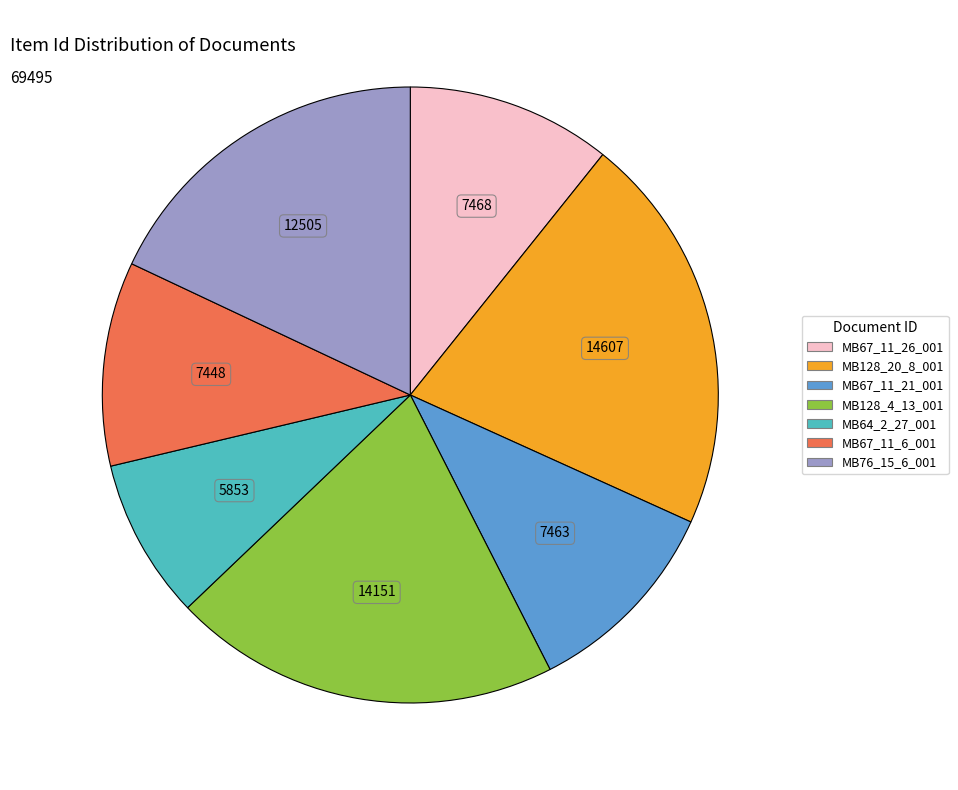

Between MB128_20_8_001 and MB67_11_21_001, which is larger?

MB128_20_8_001